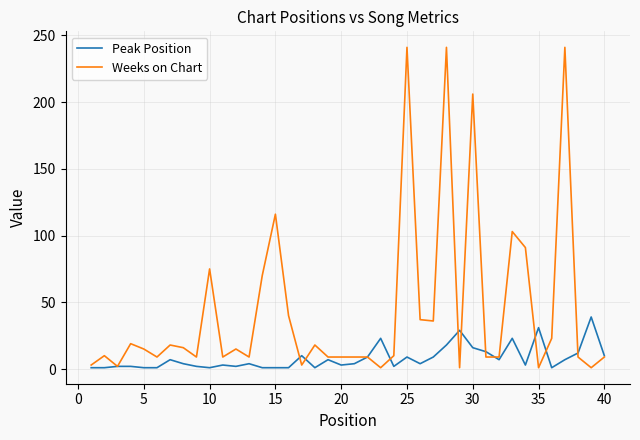

Rank the series by their average value, from lowest to highest.

Peak Position, Weeks on Chart